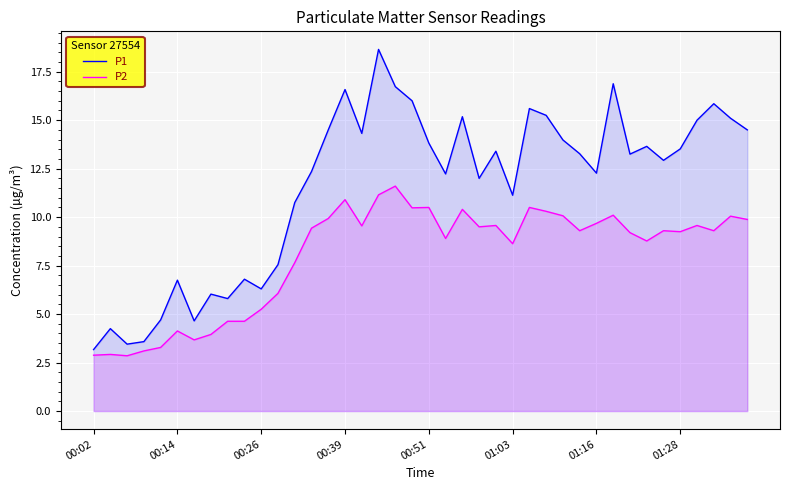

Is the value of P2 at 21 greater than the value of P1 at 32?

No